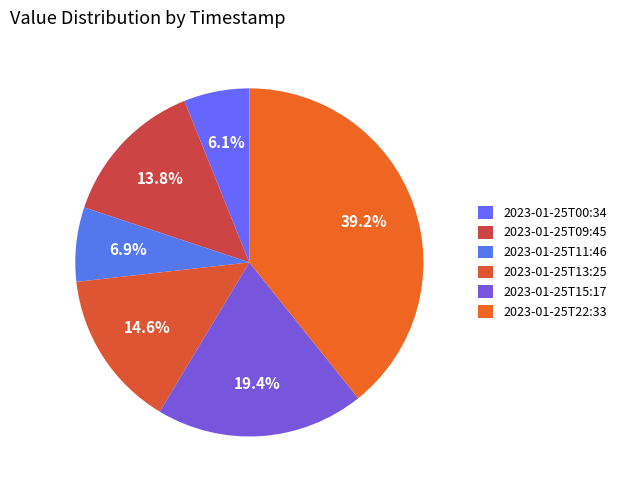

To the nearest percent, what is the difference between the 2023-01-25T22:33 and 2023-01-25T00:34 slice percentages?

33%